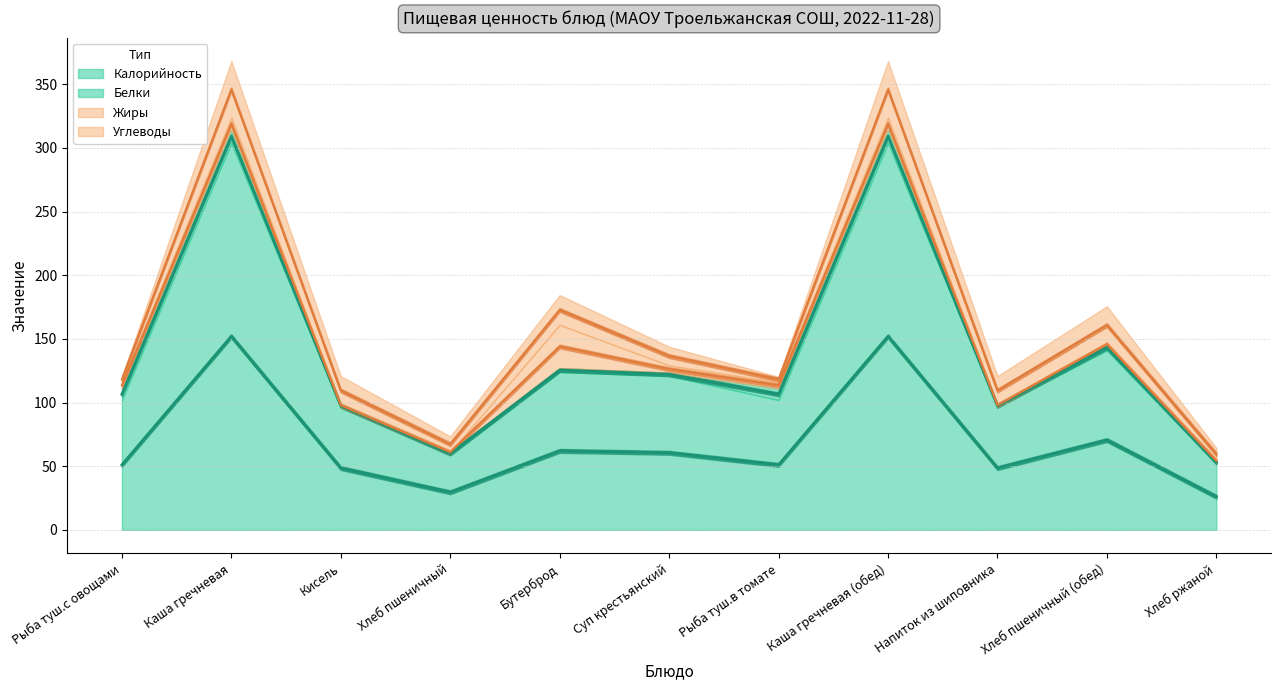

What is the lowest value of the Жиры series?

0.2